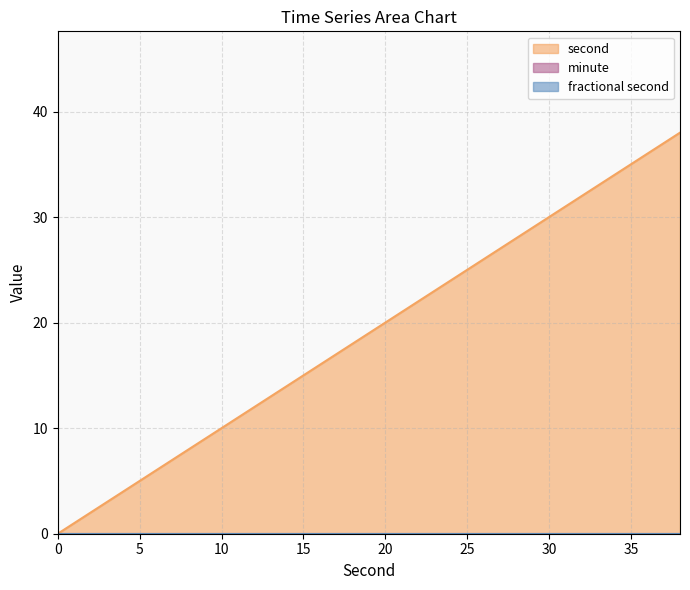

What is the total value across all series at 28?

28